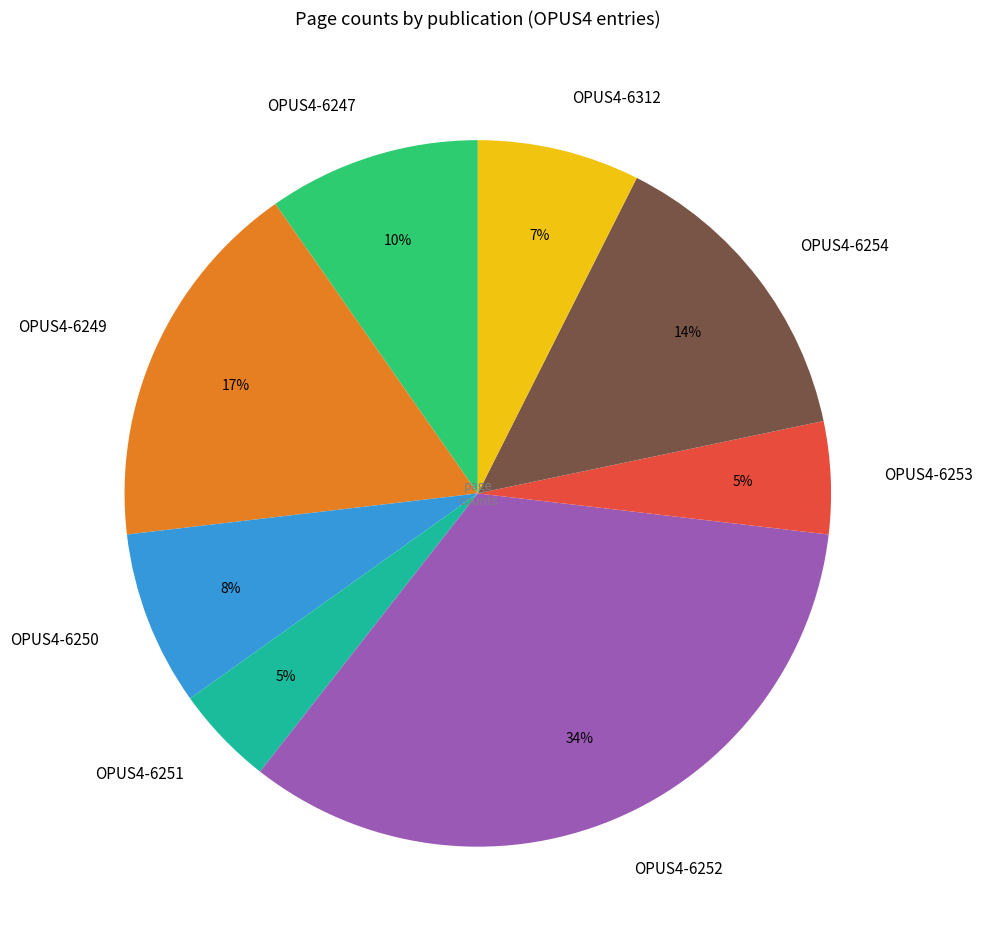

How many segments does this pie chart have?

8